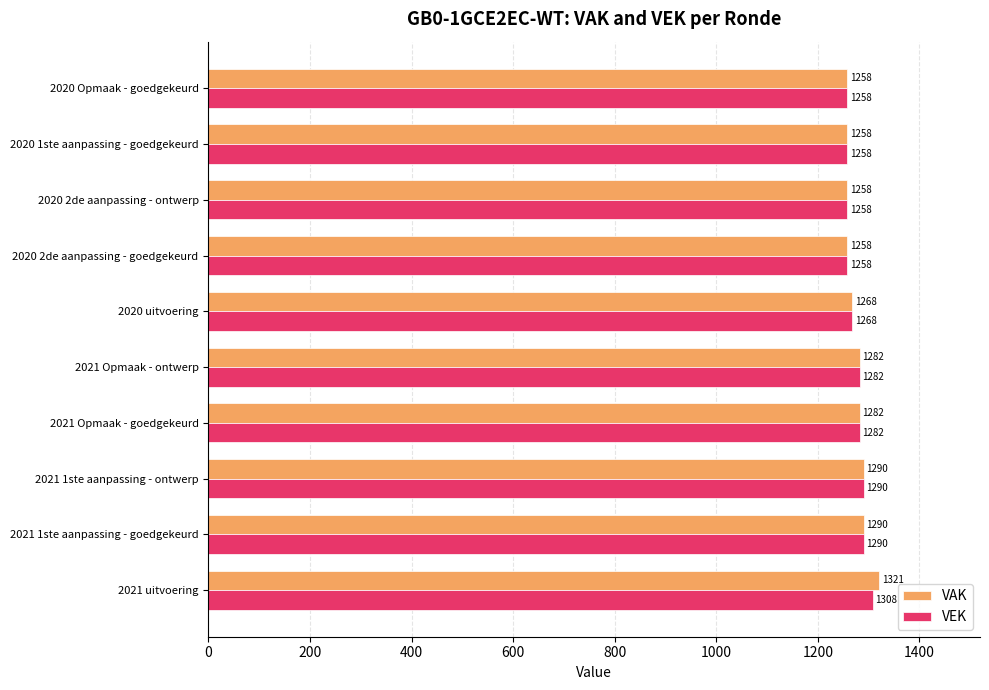

What is the sum of all VEK values?

12752